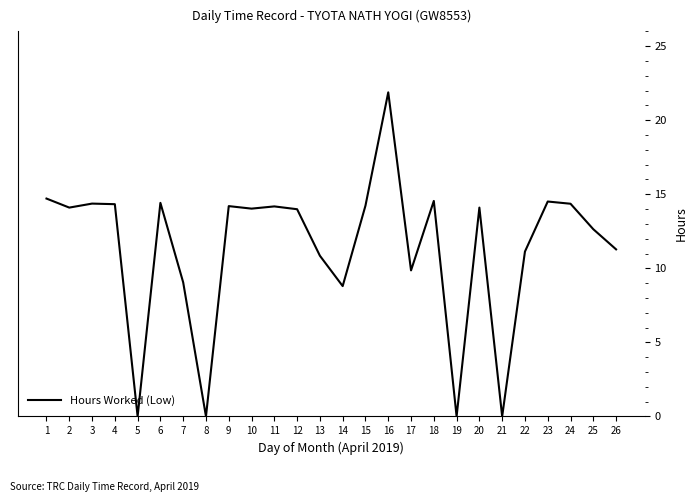

What is the maximum value shown in the chart?

21.9